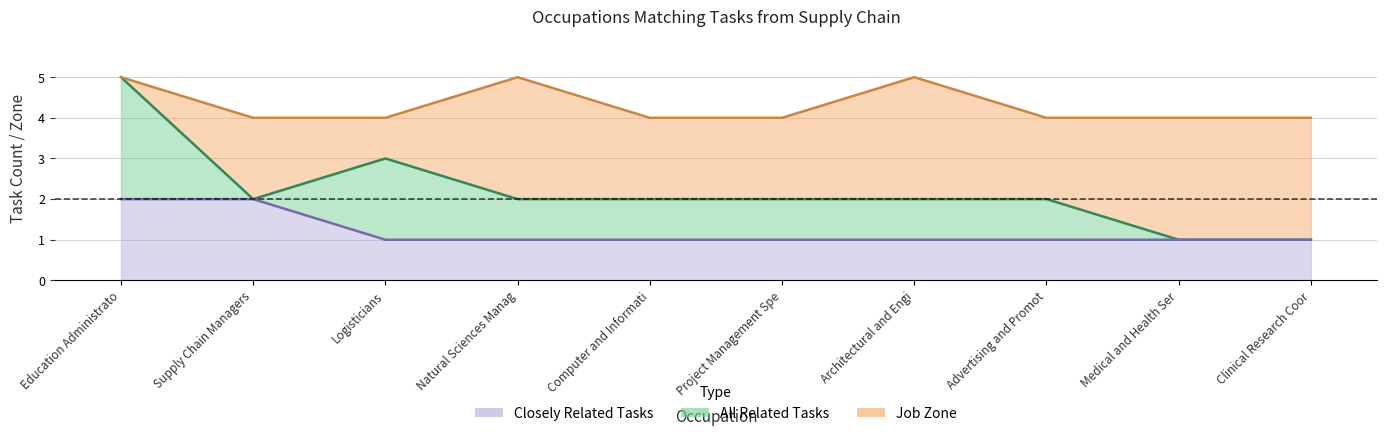

What is the average value of the All Related Tasks series?

2